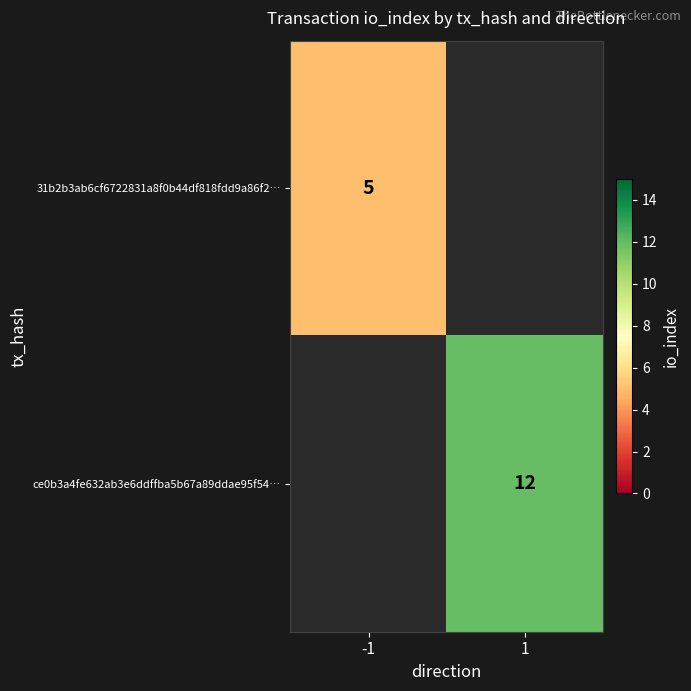

The 31b2b3ab6cf6722831a8f0b44df818fdd9a86f2… series shows 5 at -1. True or false?

True